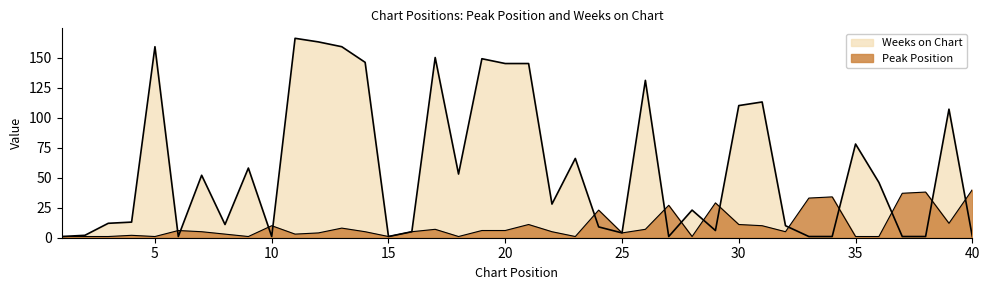

How many lines are shown in the chart?

2